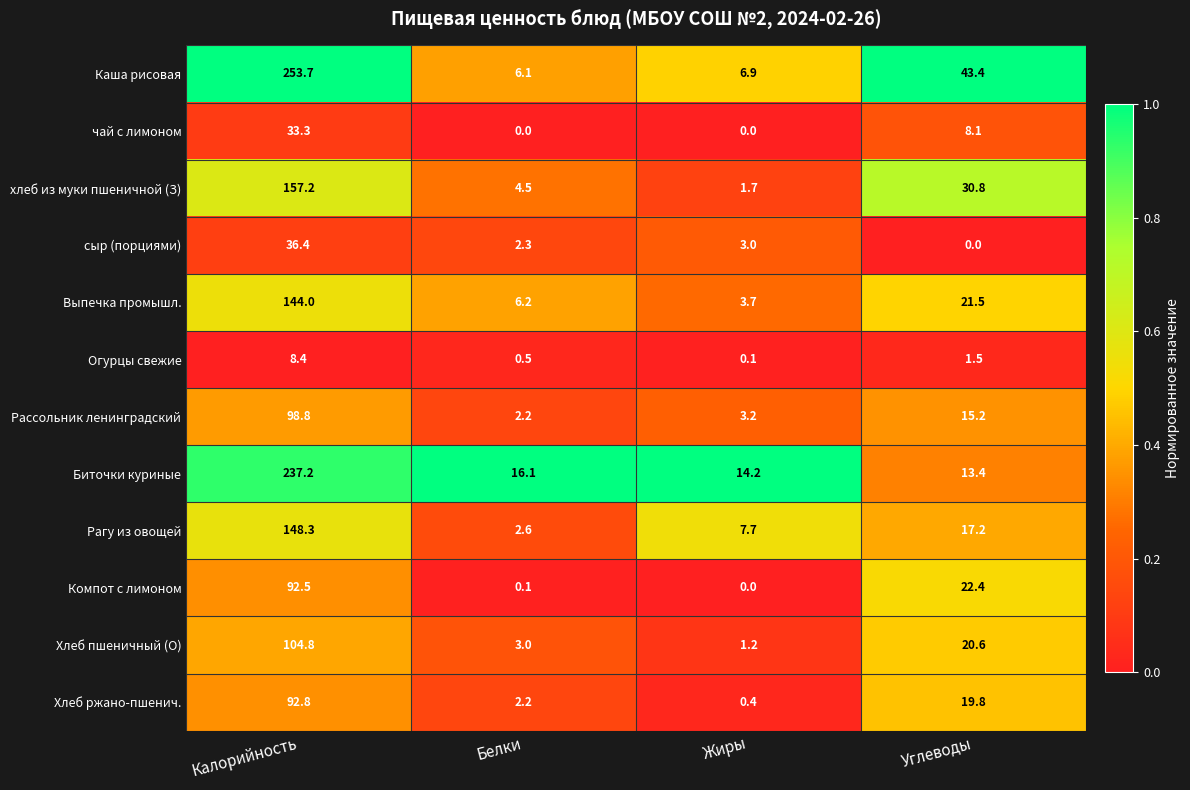

Where does the Компот с лимоном series first go above 22?

Калорийность